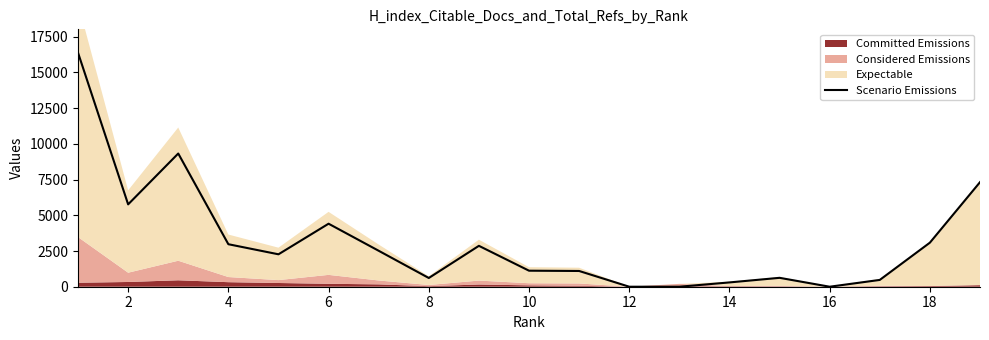

What is the maximum value shown in the chart?

16383